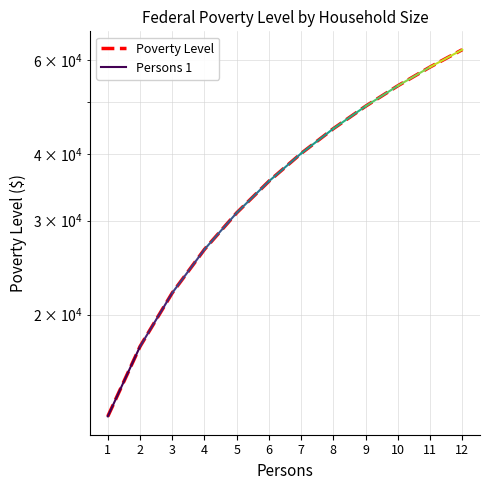

True or false: the data shows 40886 at 4.

False